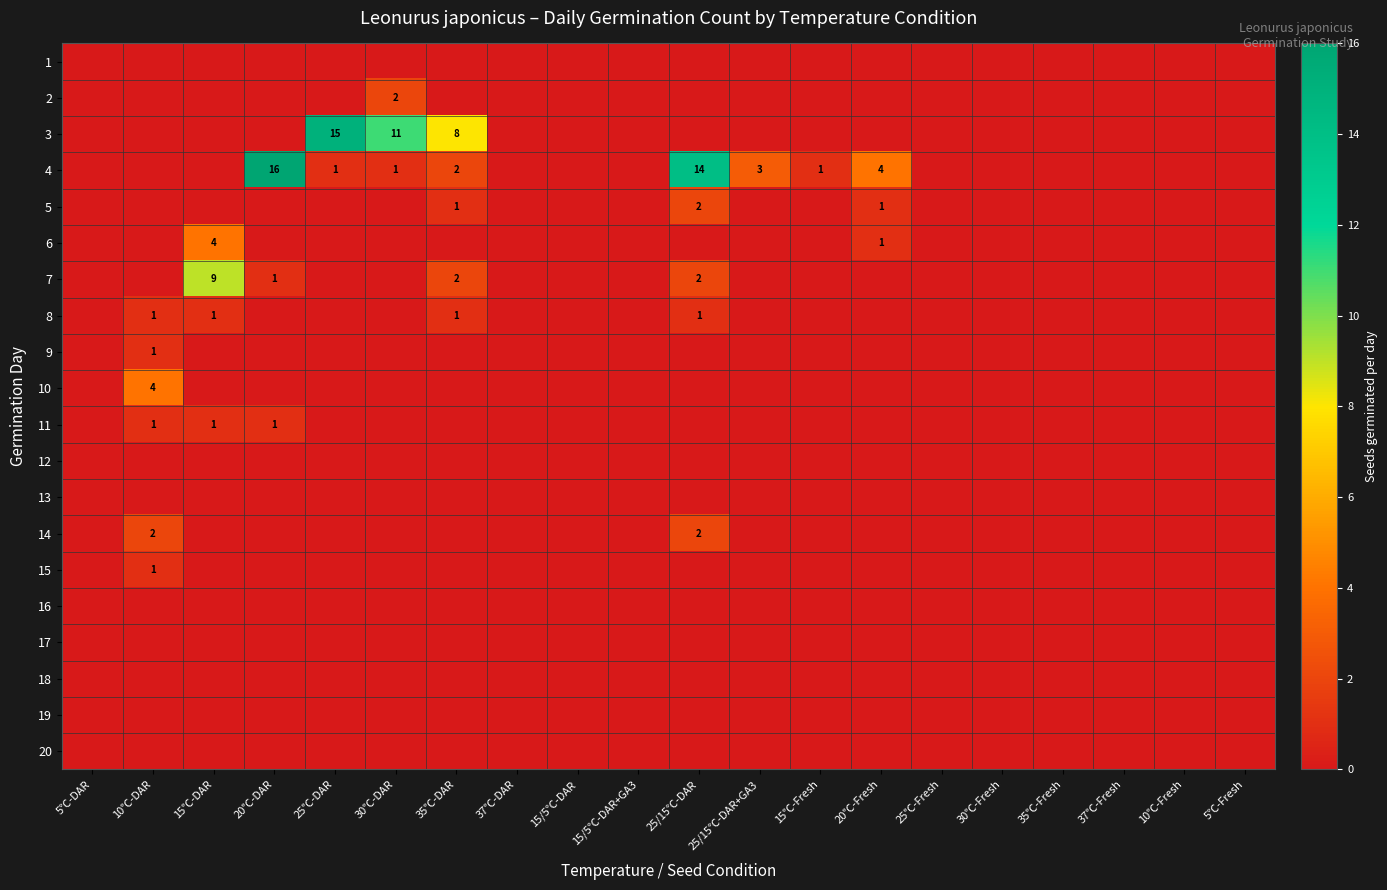

The 8 series shows 1 at 10℃-DAR. True or false?

True